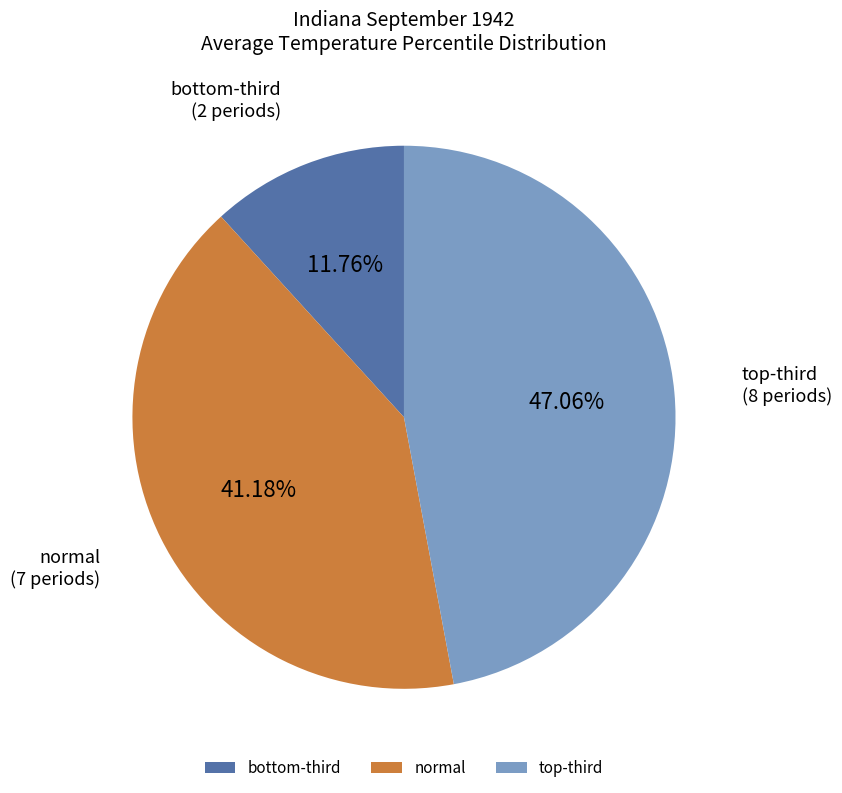

What is the smallest slice in the pie chart?

bottom-third